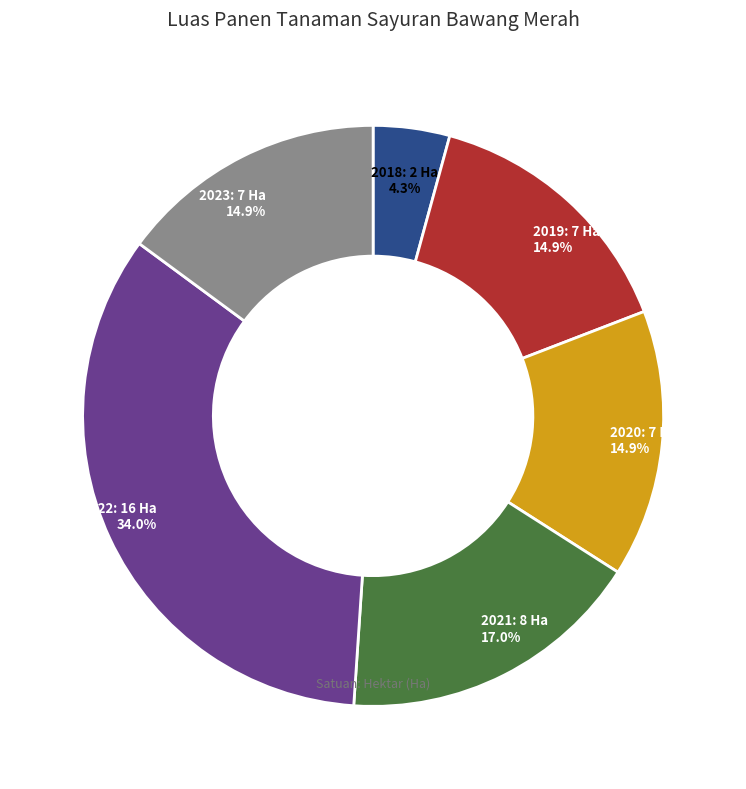

Is there any slice that represents more than half of the pie?

No